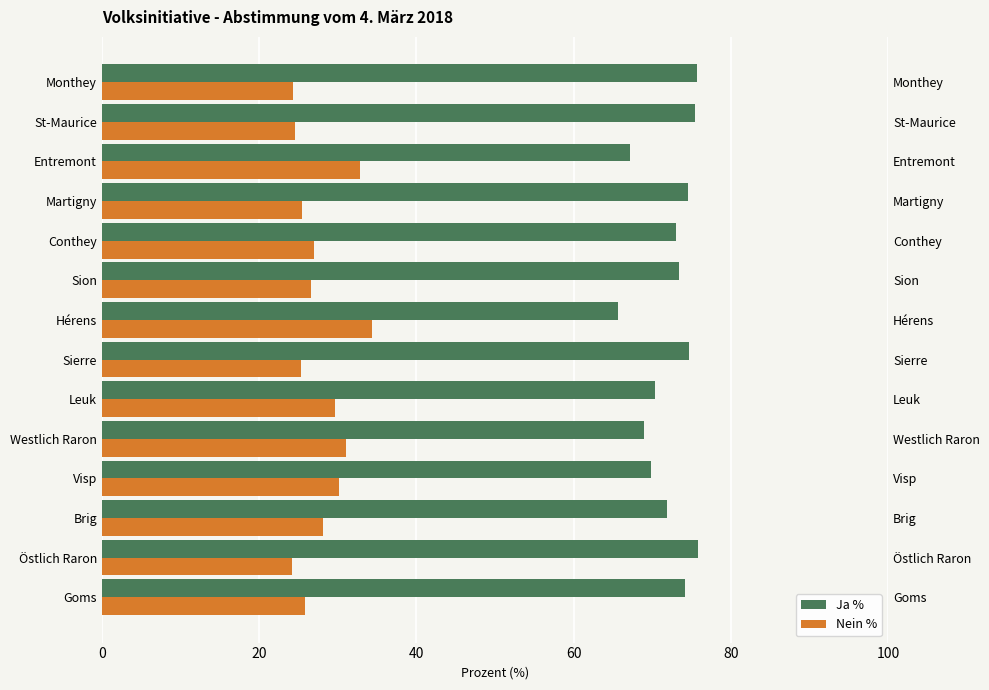

What is the total value across all series at St-Maurice?

100.0